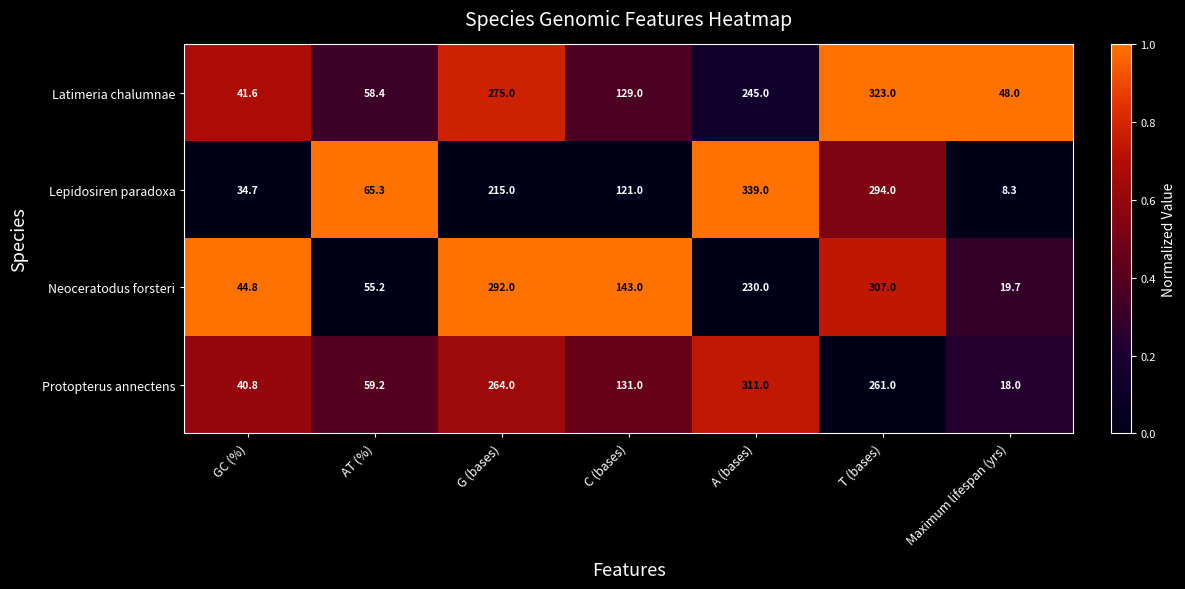

Which series has the largest range (max minus min)?

Lepidosiren paradoxa